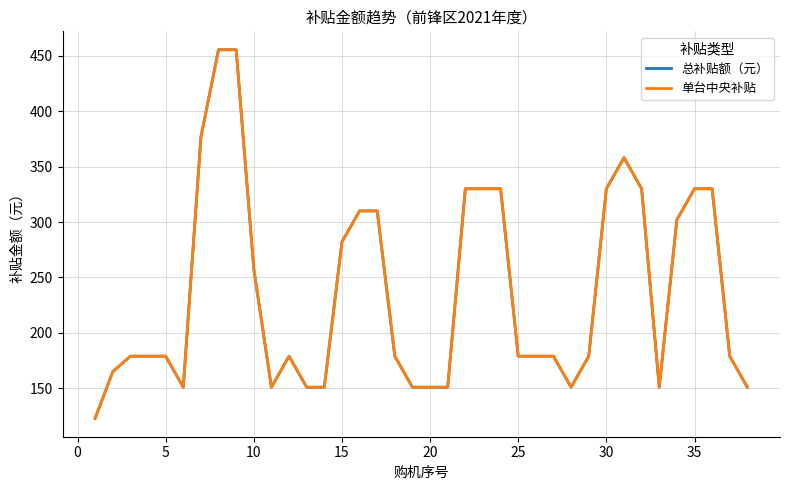

What is the maximum value shown in the chart?

455.3